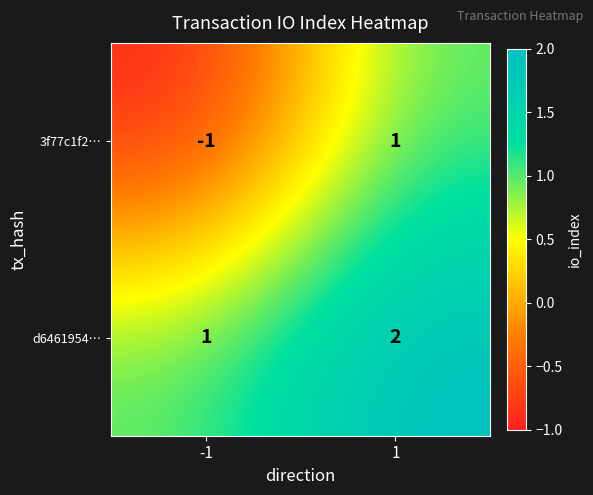

How many data points in d6461954… are less than 2?

1